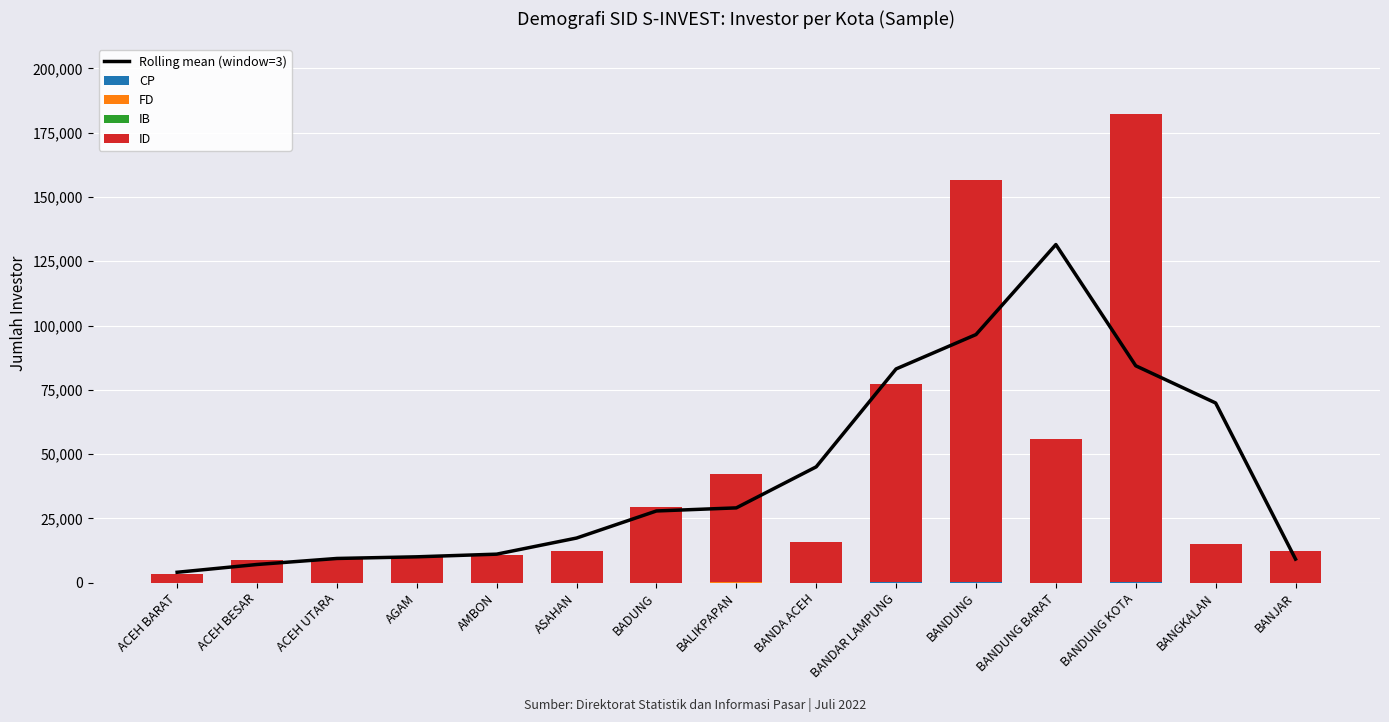

How many values in CP are above zero?

11